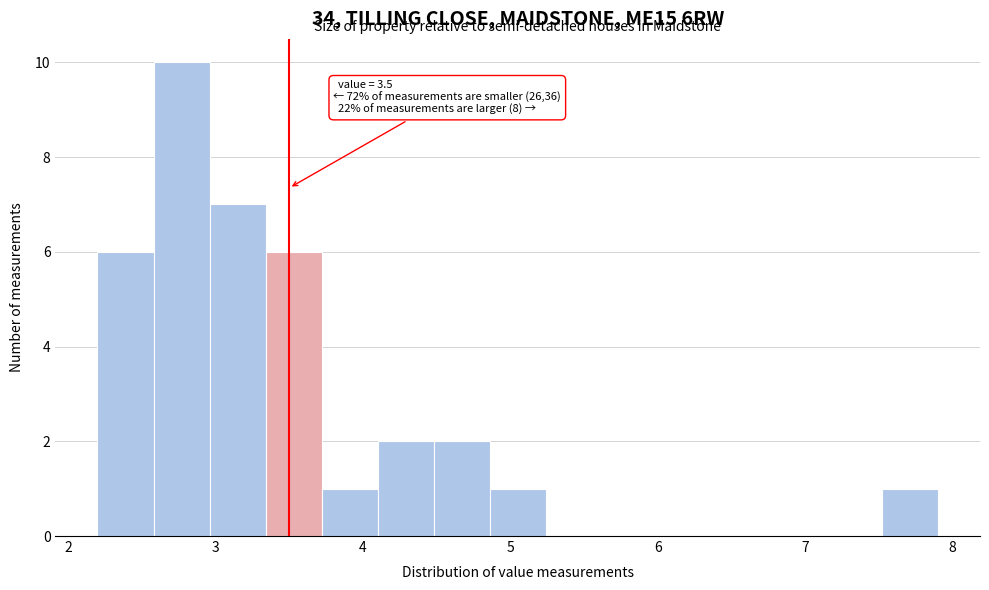

Around what value on the x-axis is the tallest bar? Give the approximate position of its centre, as read against the axis.

2.8